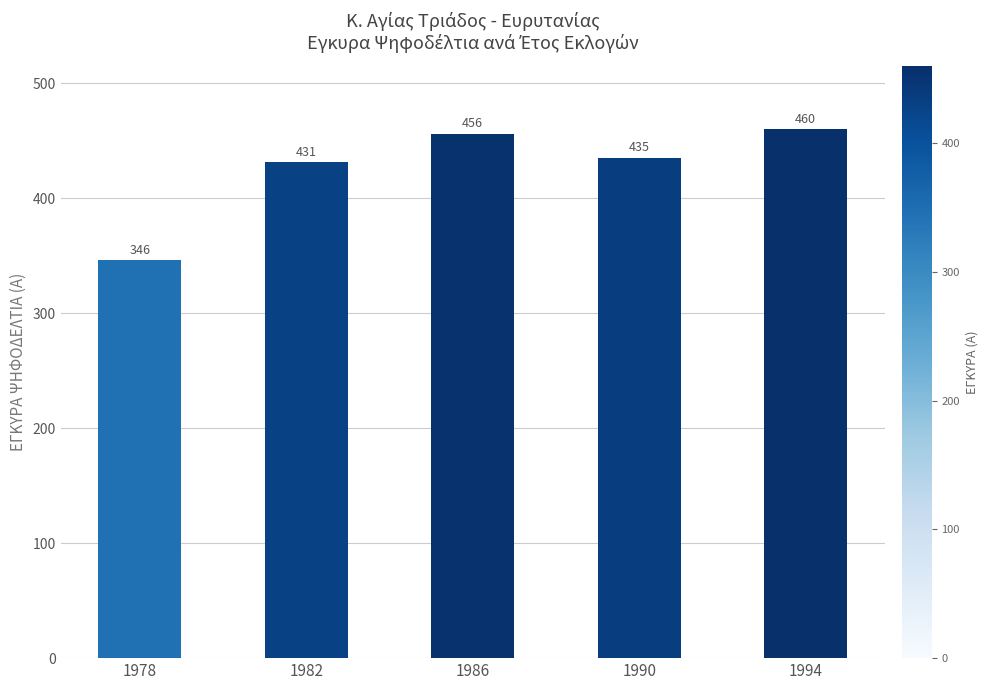

The value at 1982 is 431. True or false?

True